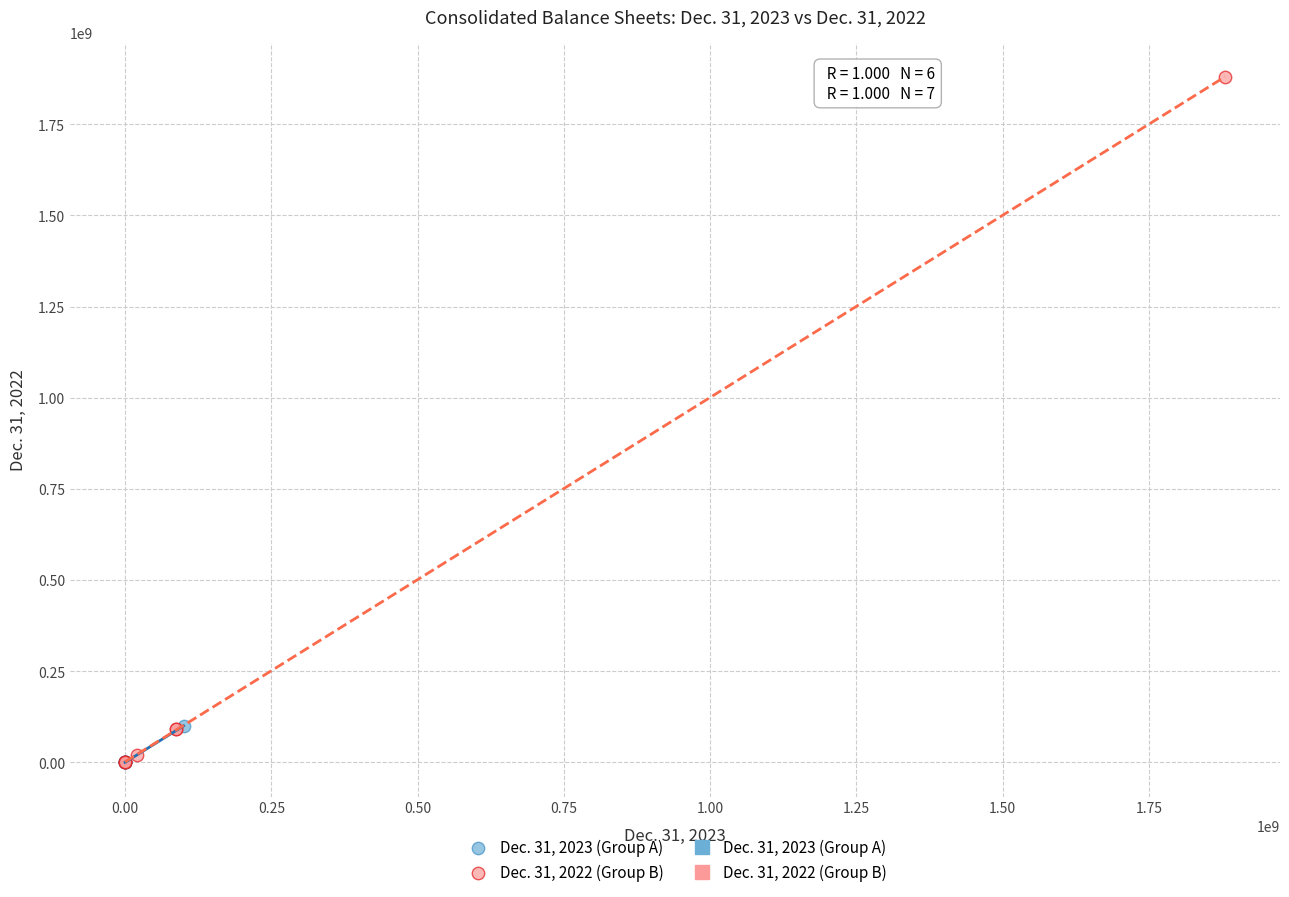

Which series has the widest spread of Y values?

Dec. 31, 2022 (Group B)